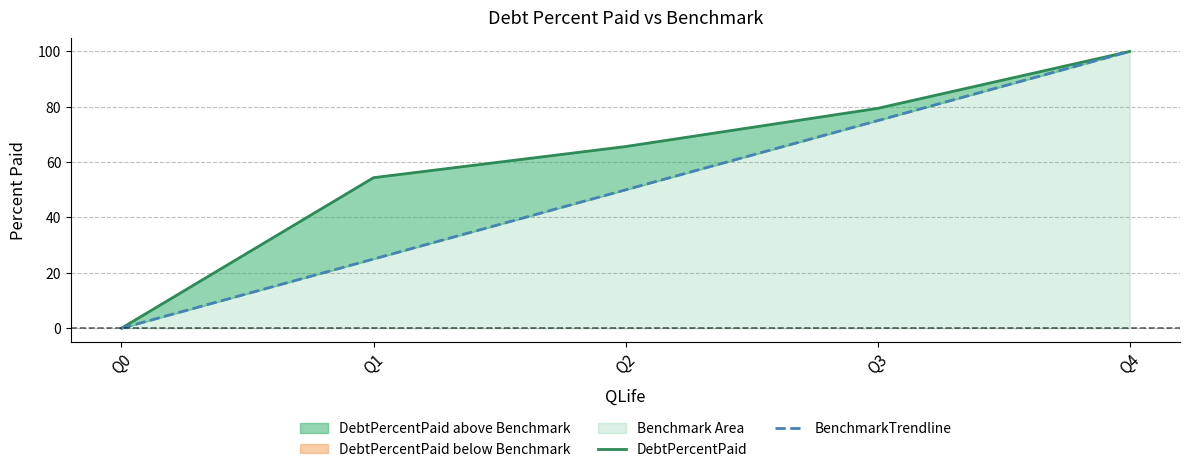

What is the sum of all BenchmarkTrendline values?

250.0